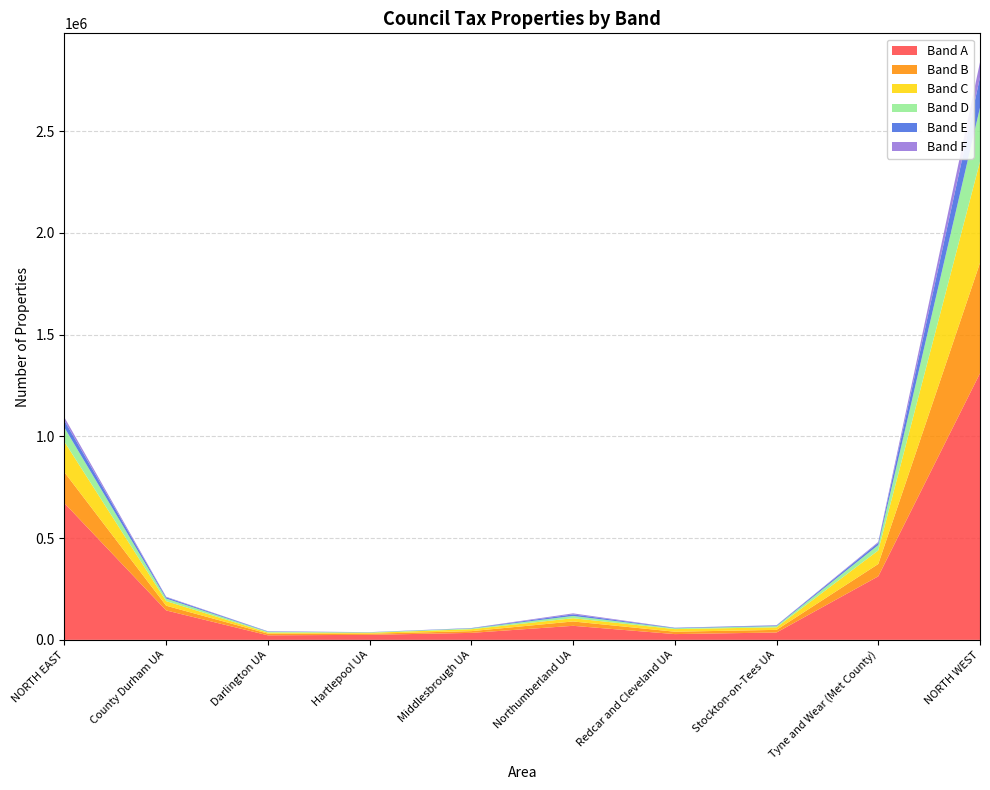

Reading right to left, what are all the values shown in this chart?

Band A: NORTH WEST=1309610	Tyne and Wear (Met County)=312140	Stockton-on-Tees UA=36120	Redcar and Cleveland UA=28290	Northumberland UA=68980	Middlesbrough UA=34260	Hartlepool UA=24640	Darlington UA=22260	County Durham UA=144560	NORTH EAST=671260
Band B: NORTH WEST=542660	Tyne and Wear (Met County)=60600	Stockton-on-Tees UA=12930	Redcar and Cleveland UA=11740	Northumberland UA=21370	Middlesbrough UA=8560	Hartlepool UA=5520	Darlington UA=8310	County Durham UA=23180	NORTH EAST=152210
Band C: NORTH WEST=497420	Tyne and Wear (Met County)=66550	Stockton-on-Tees UA=12520	Redcar and Cleveland UA=12720	Northumberland UA=15950	Middlesbrough UA=9400	Hartlepool UA=4550	Darlington UA=5320	County Durham UA=22550	NORTH EAST=149560
Band D: NORTH WEST=265460	Tyne and Wear (Met County)=26410	Stockton-on-Tees UA=6040	Redcar and Cleveland UA=4170	Northumberland UA=11180	Middlesbrough UA=3780	Hartlepool UA=2030	Darlington UA=3650	County Durham UA=12520	NORTH EAST=69780
Band E: NORTH WEST=148920	Tyne and Wear (Met County)=10930	Stockton-on-Tees UA=3130	Redcar and Cleveland UA=2150	Northumberland UA=7530	Middlesbrough UA=1630	Hartlepool UA=820	Darlington UA=1810	County Durham UA=6380	NORTH EAST=34370
Band F: NORTH WEST=74180	Tyne and Wear (Met County)=4500	Stockton-on-Tees UA=1220	Redcar and Cleveland UA=620	Northumberland UA=5160	Middlesbrough UA=570	Hartlepool UA=290	Darlington UA=870	County Durham UA=2600	NORTH EAST=15810